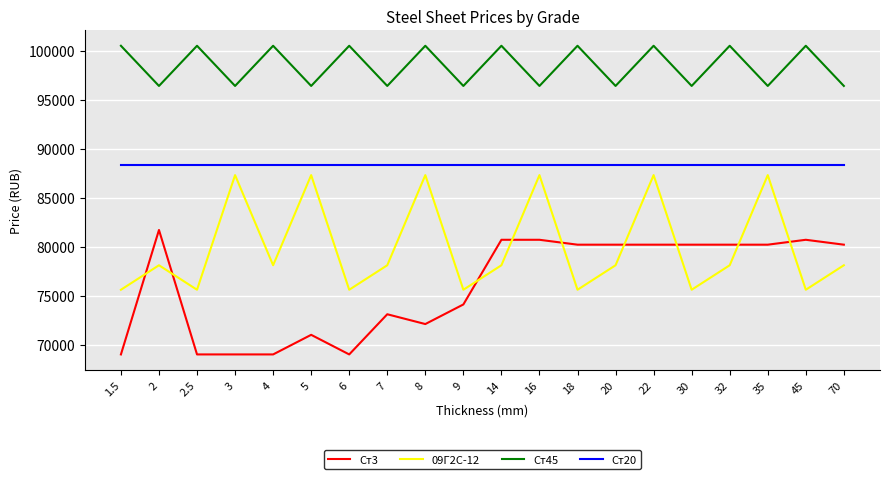

Rank the series by their average value, from lowest to highest.

Ст3, 09Г2С-12, Ст20, Ст45